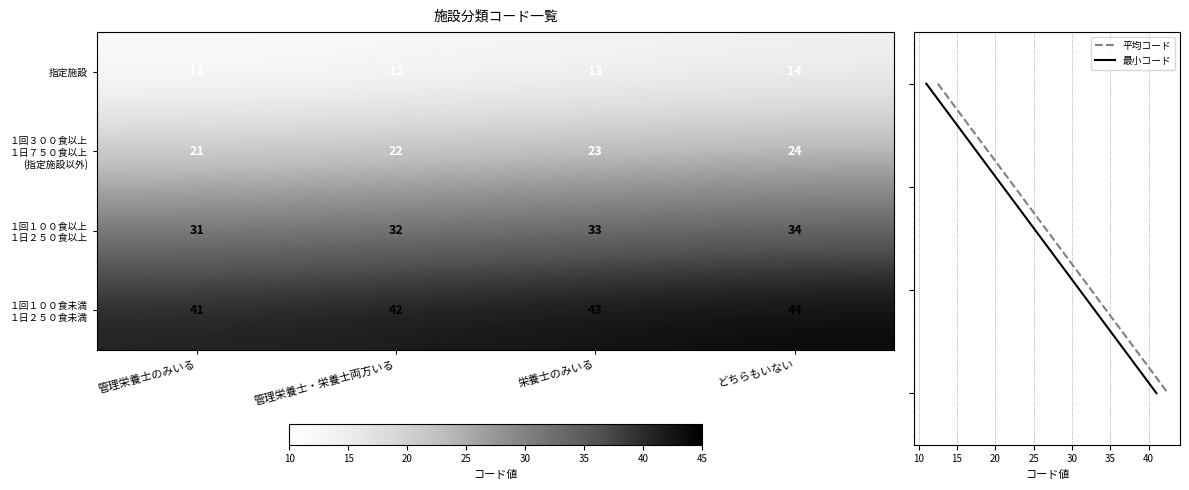

What is the sum of the 指定施設 values at 管理栄養士のみいる and 栄養士のみいる?

24